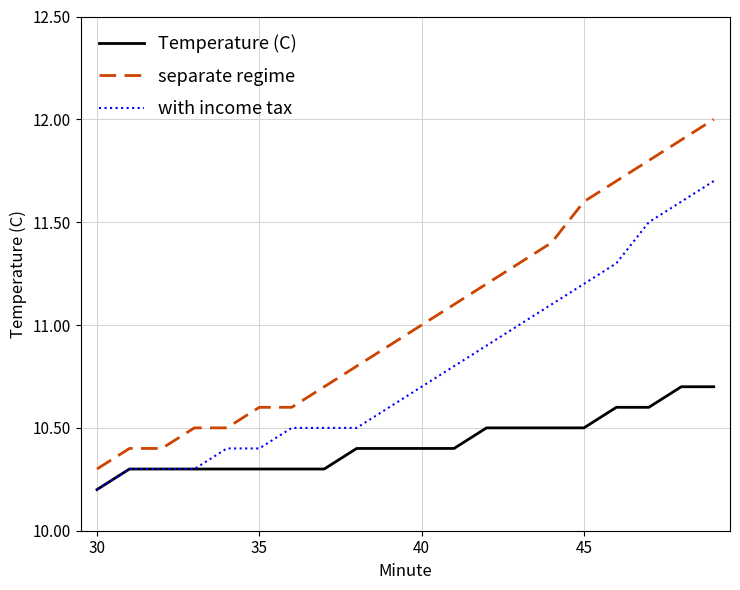

Which series has the largest range (max minus min)?

separate regime